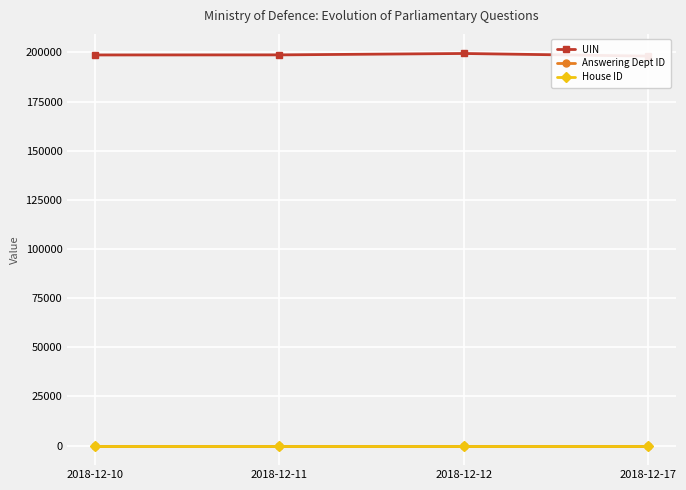

What is the value of the UIN point at the 4th from the left?

198141